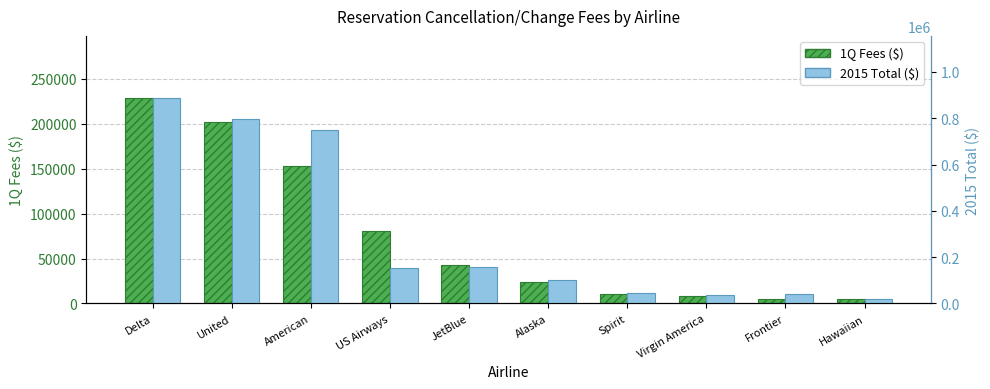

What is the sum of all 1Q Fees ($) values?

760640